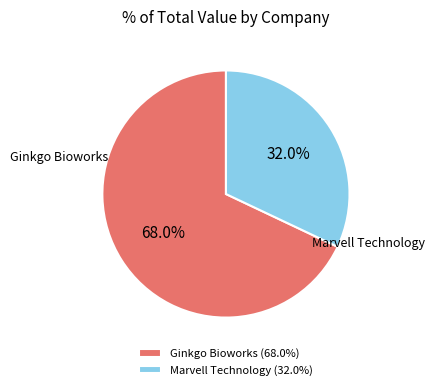

Which category has the biggest portion of the pie?

Ginkgo Bioworks (68.0%)